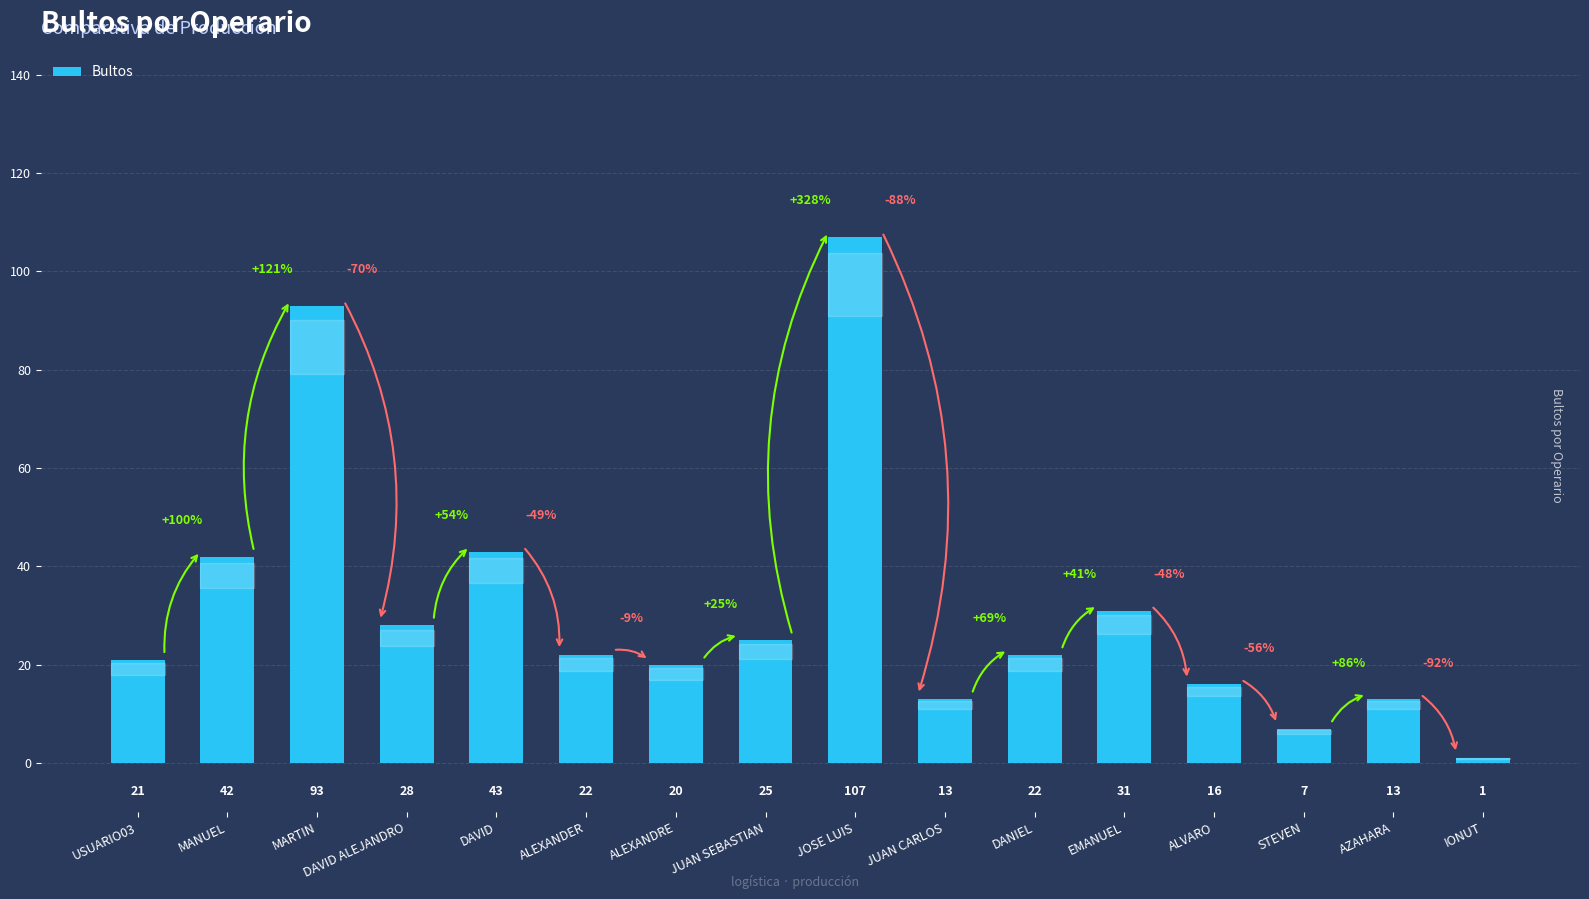

The value at MARTIN is 28. True or false?

False